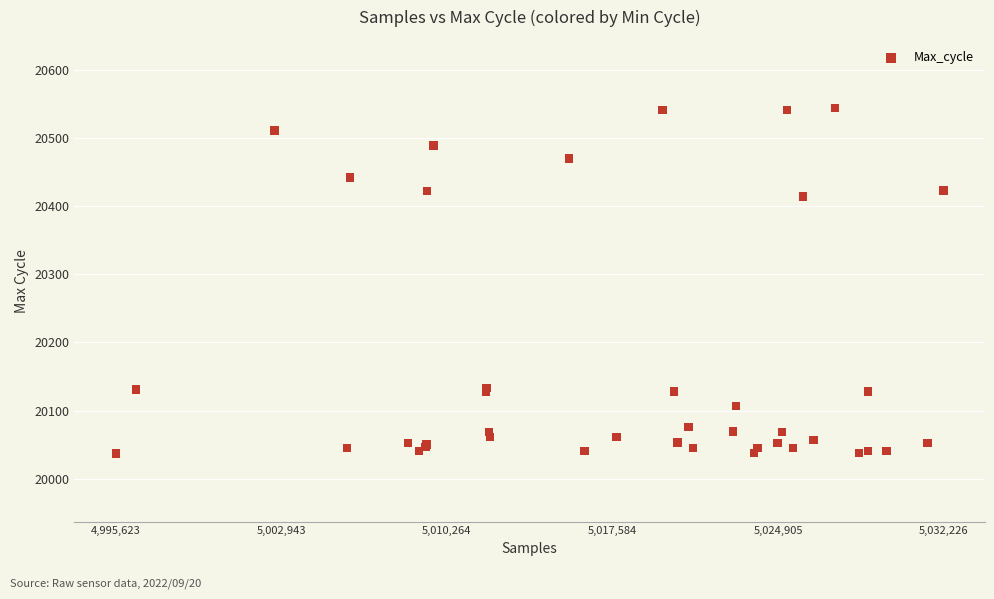

What Y value in the scatter plot is closest to 20290?

20414